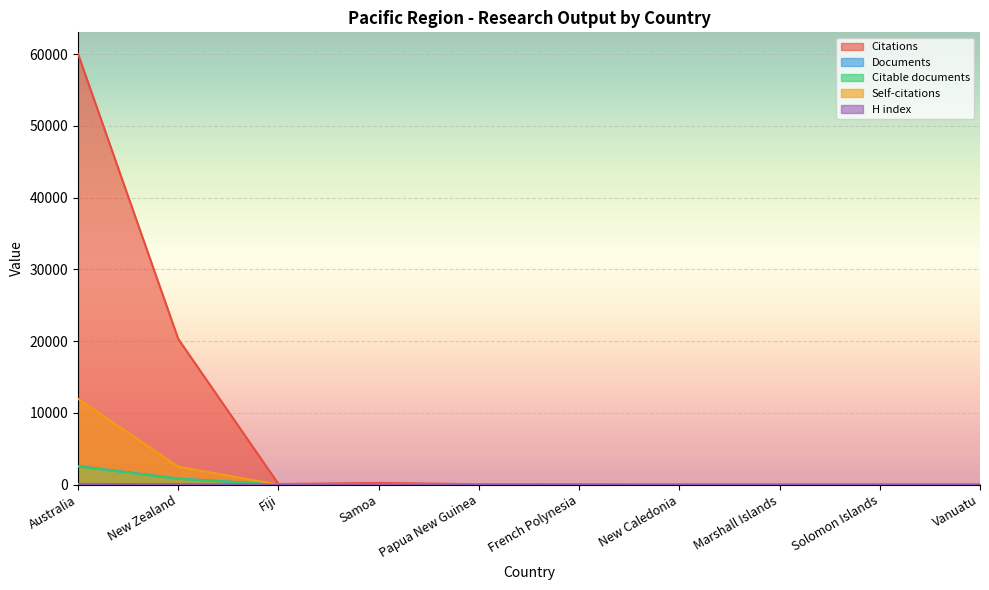

Where is H index nearest to the value 47?

New Zealand